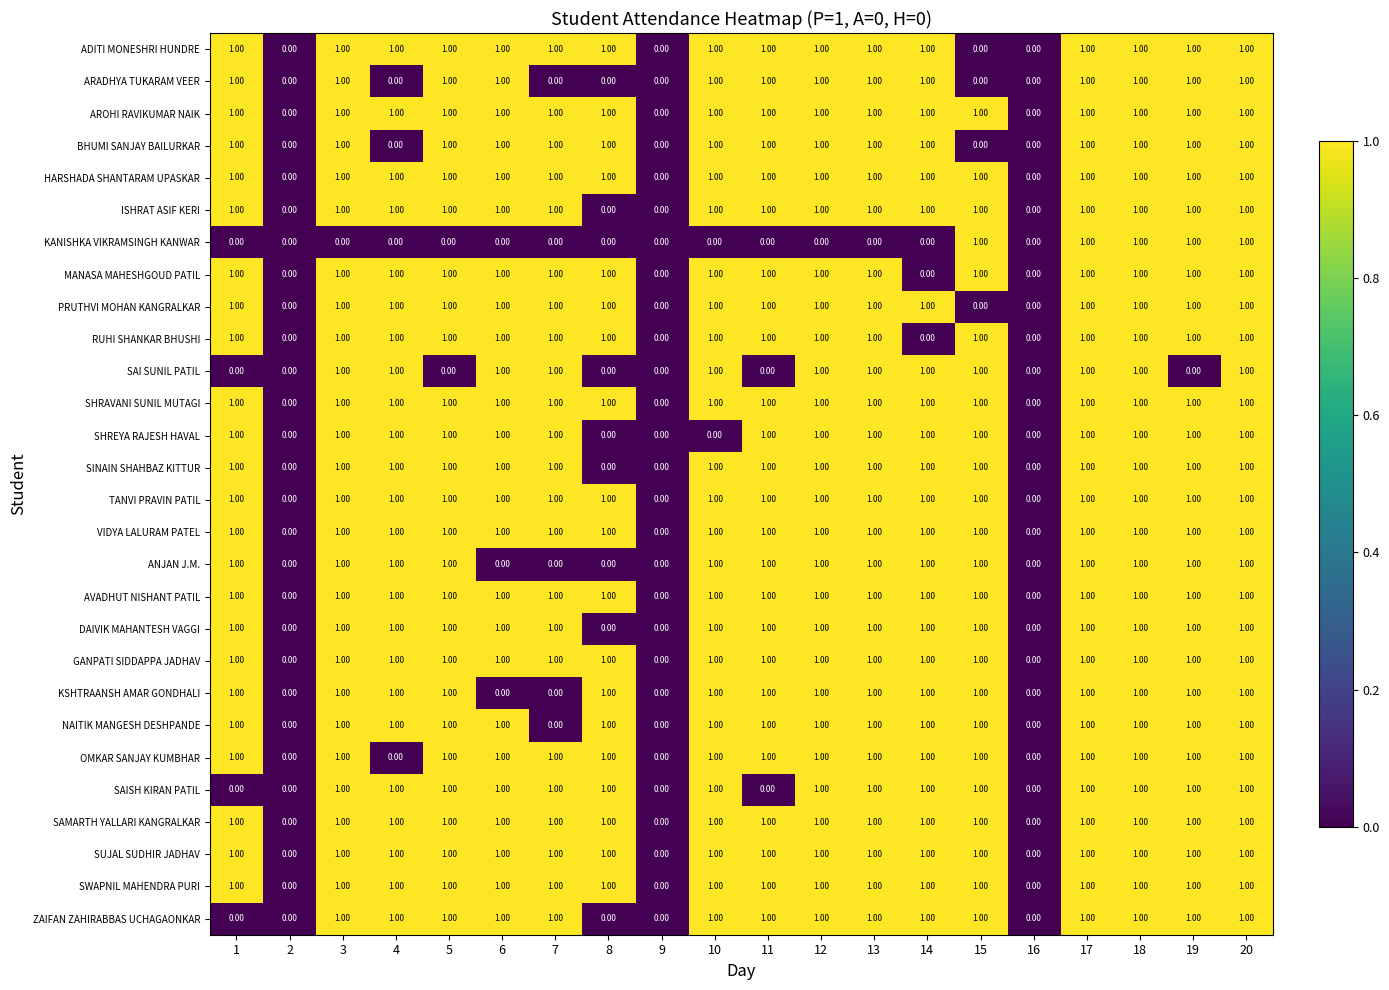

What is the sum of all KSHTRAANSH AMAR GONDHALI values?

15